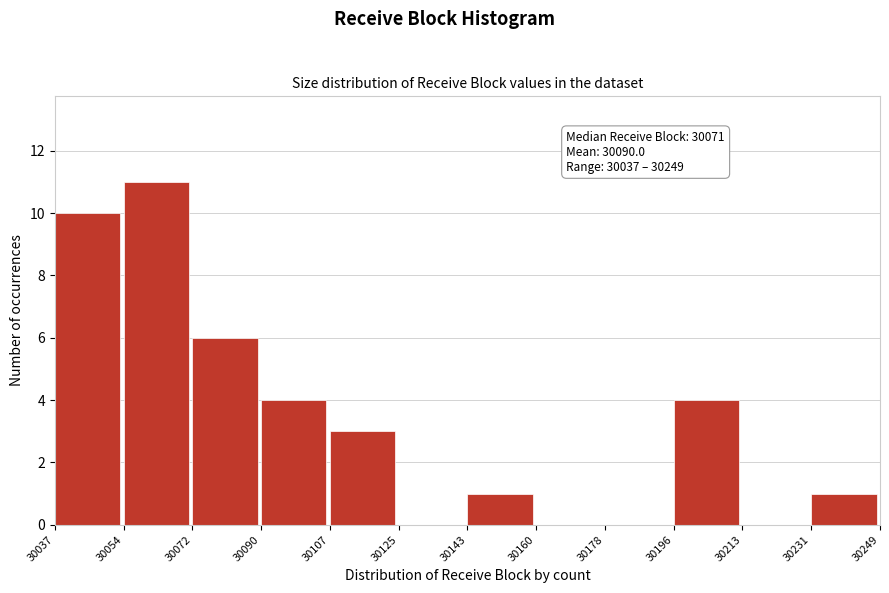

Over which range of the x-axis is the bar tallest?

30054 to 30072